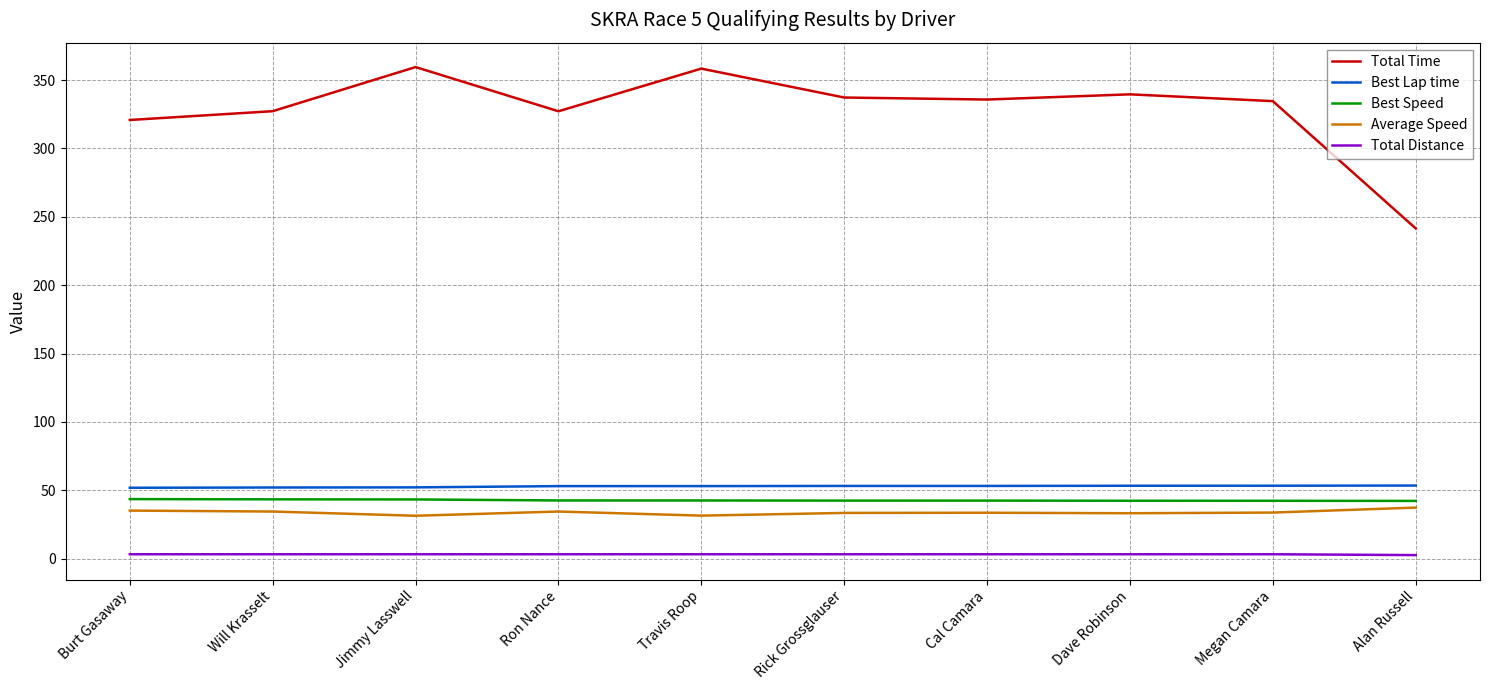

Which series has the largest range (max minus min)?

Total Time